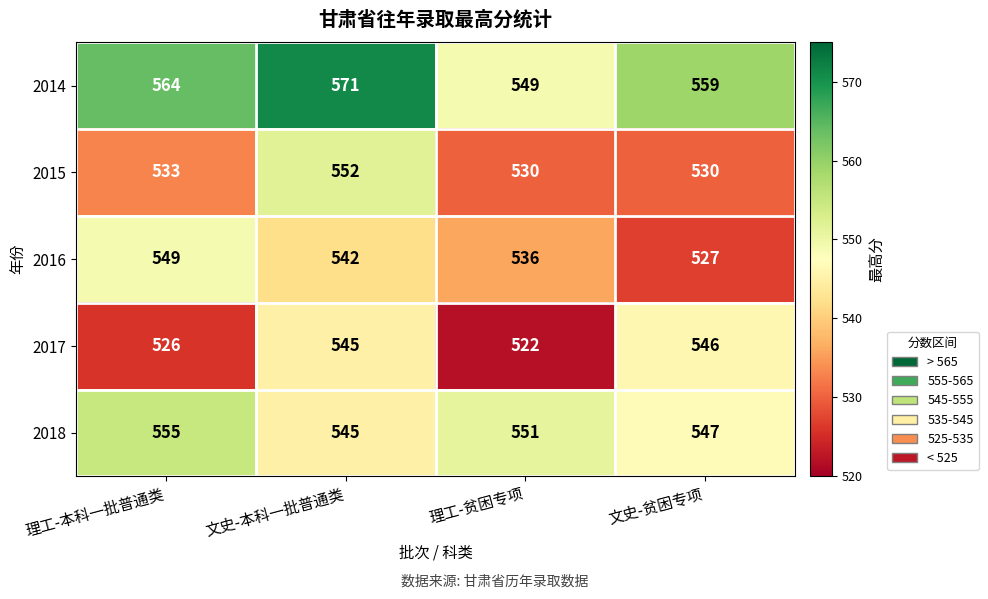

What is the total value across all series at 文史-本科一批普通类?

2755